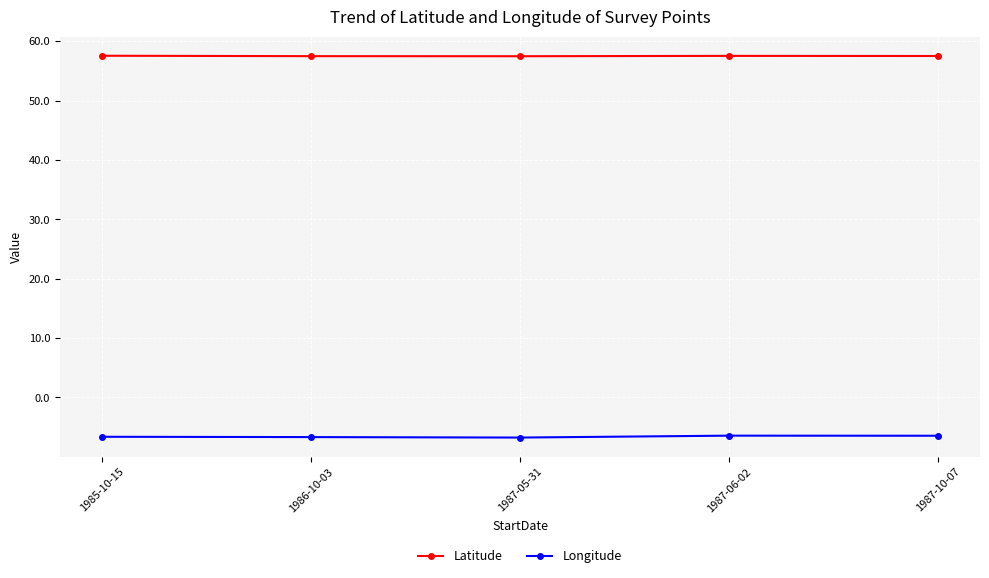

True or false: Longitude has more than 2 points higher than both neighbors.

False